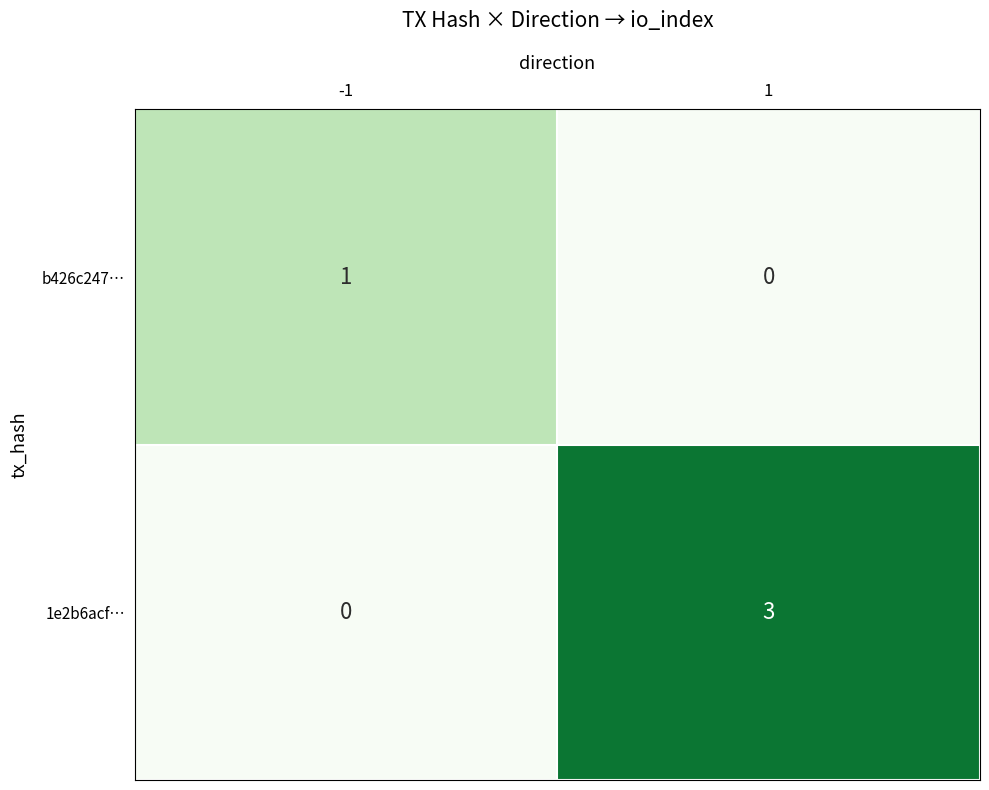

Reading left to right, list all the values displayed in this chart.

b426c247…: 1	0
1e2b6acf…: 0	3